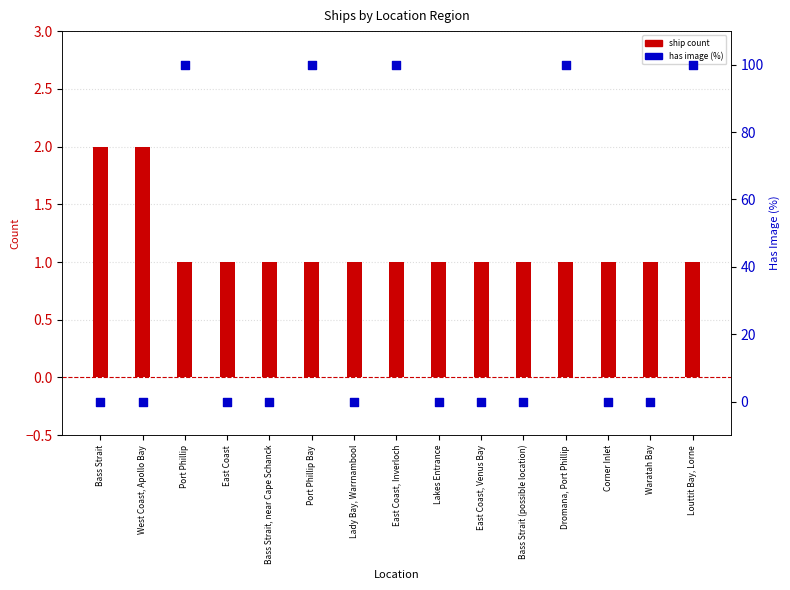

What is the total value across all series at Louttit Bay, Lorne?

101